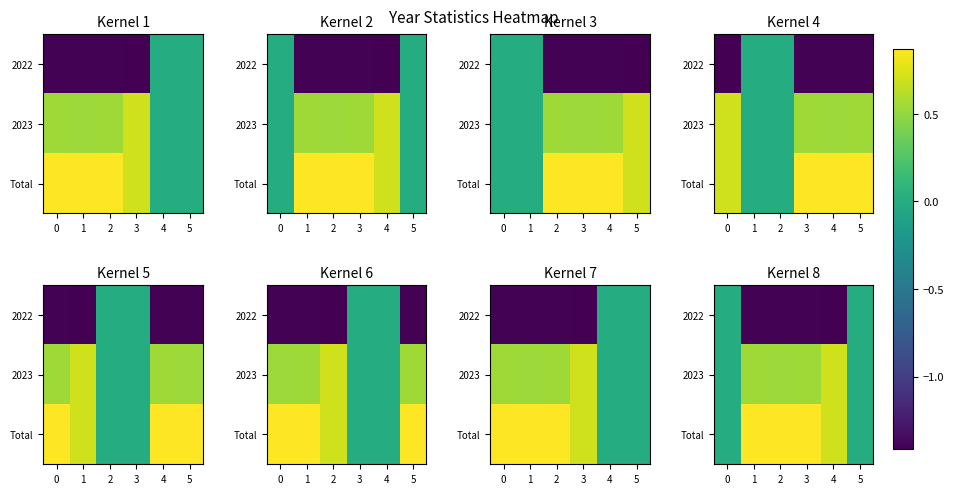

The value of Total at 4 is 0.9. True or false?

False